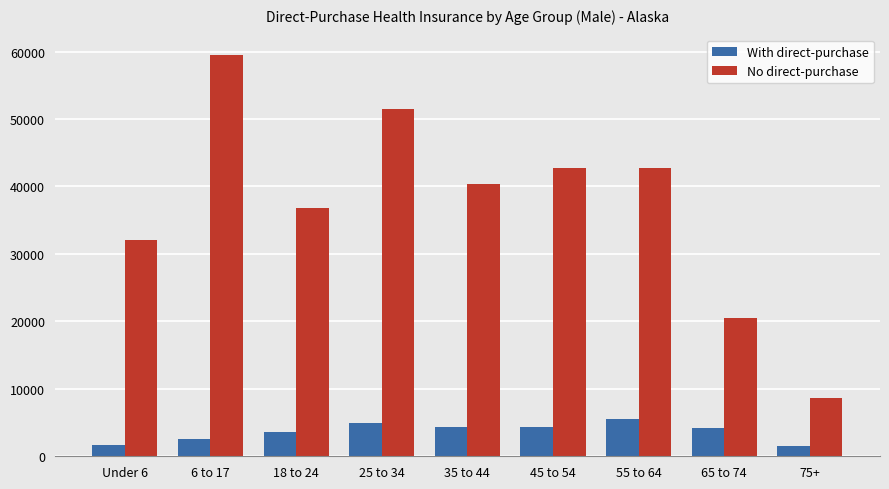

The With direct-purchase series shows 1734 at 65 to 74. True or false?

False